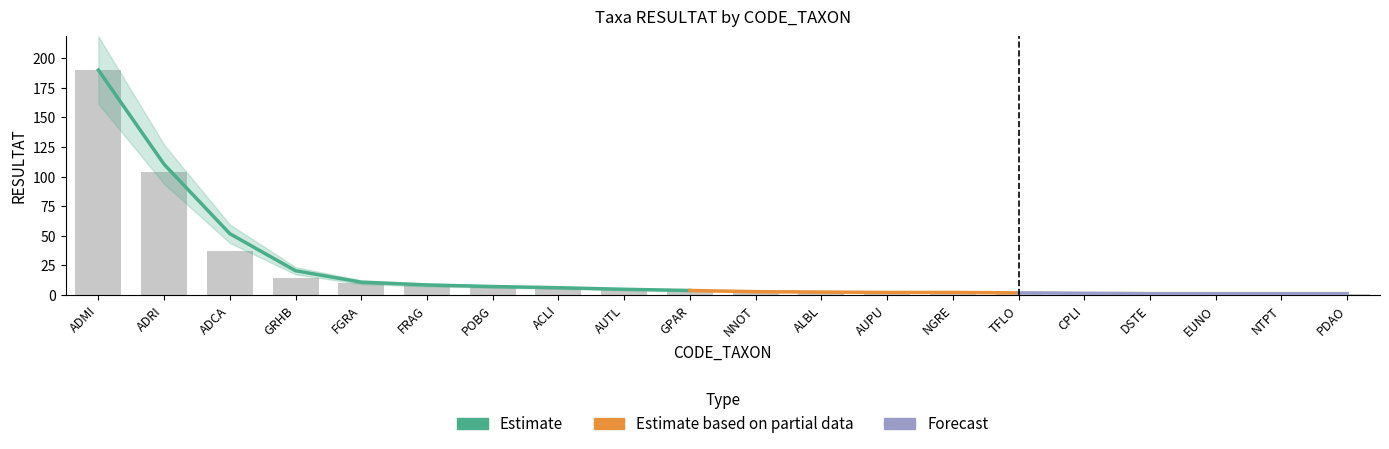

List the labels in order of value, largest first.

ADMI, ADRI, ADCA, GRHB, FGRA, FRAG, POBG, ACLI, AUTL, GPAR, NNOT, ALBL, AUPU, NGRE, TFLO, CPLI, DSTE, EUNO, NTPT, PDAO